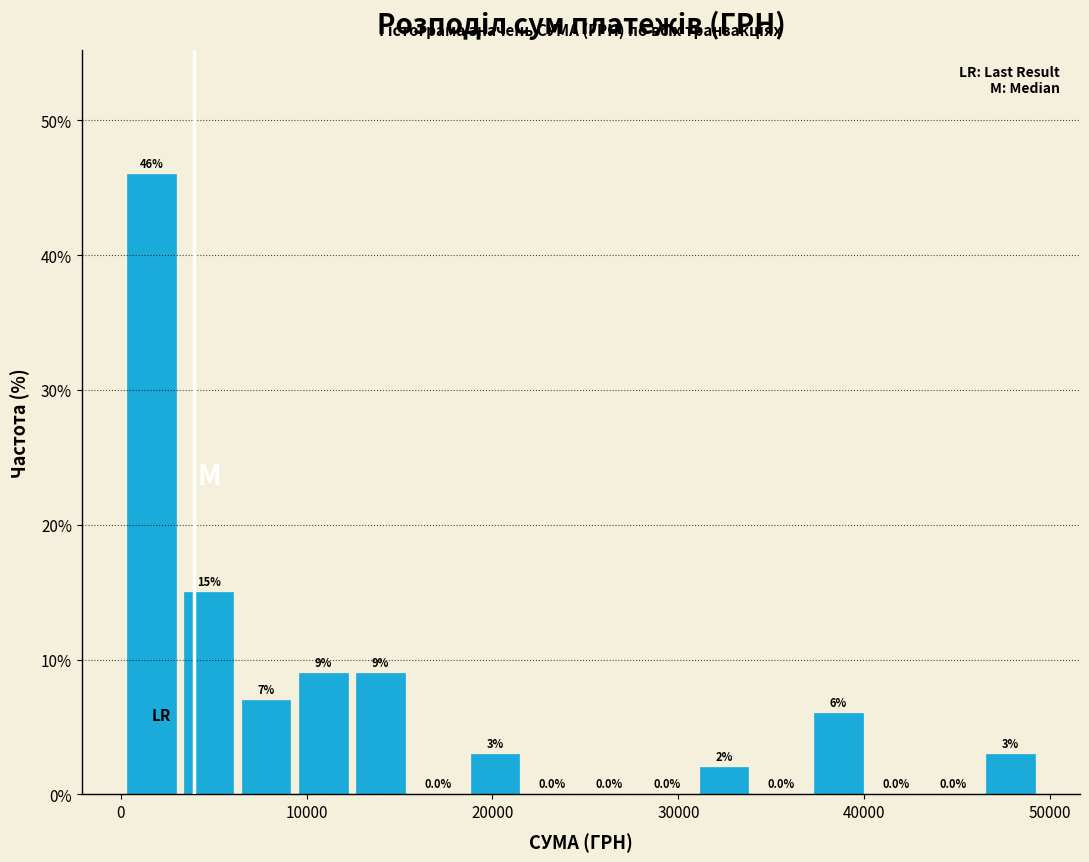

Around what value on the x-axis is the tallest bar? Give the approximate position of its centre, as read against the axis.

2000